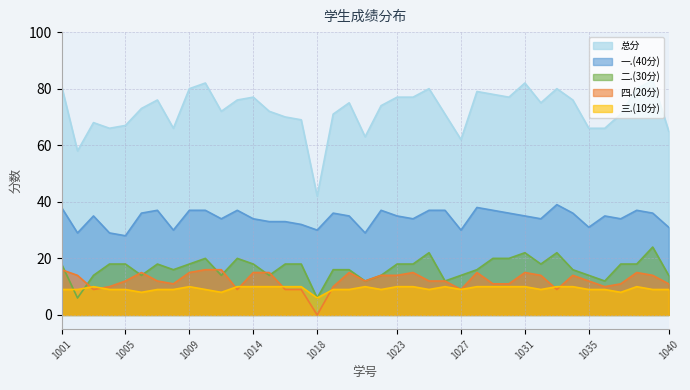

What is the minimum value for 总分?

42